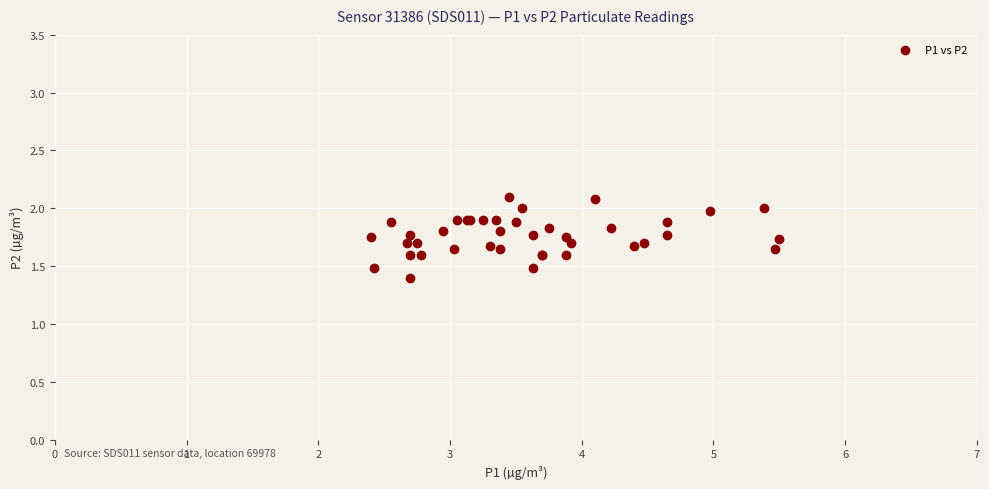

What Y value in the scatter plot is closest to 1?

1.4